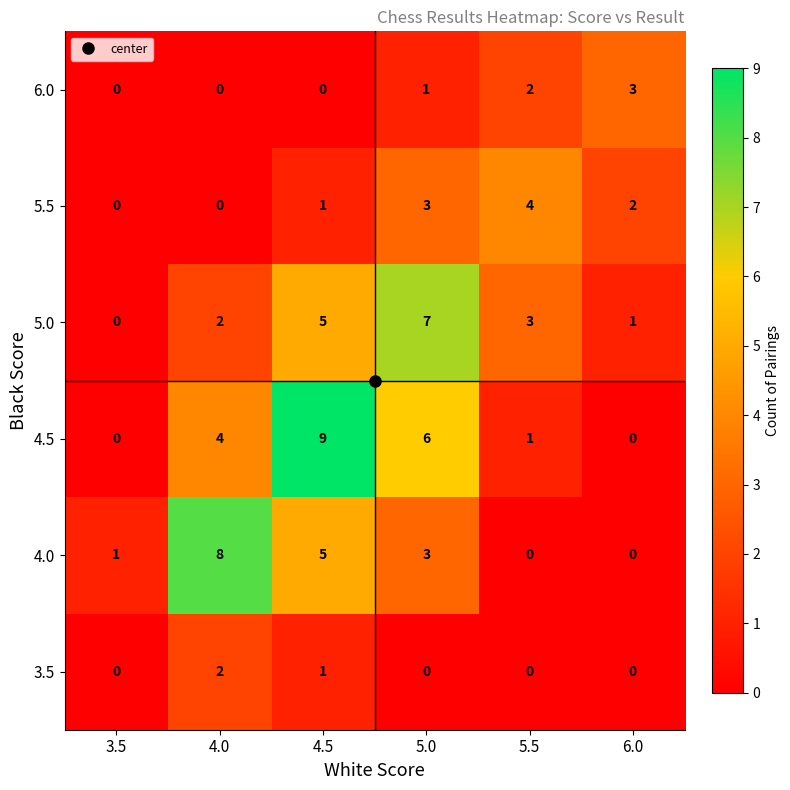

At which category is the sum across all series the highest?

4.5